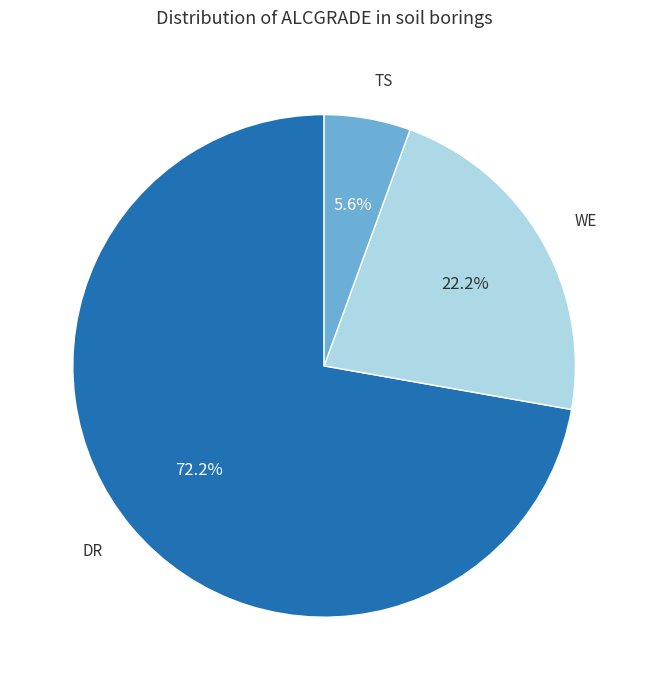

Is there a majority slice in this chart?

Yes